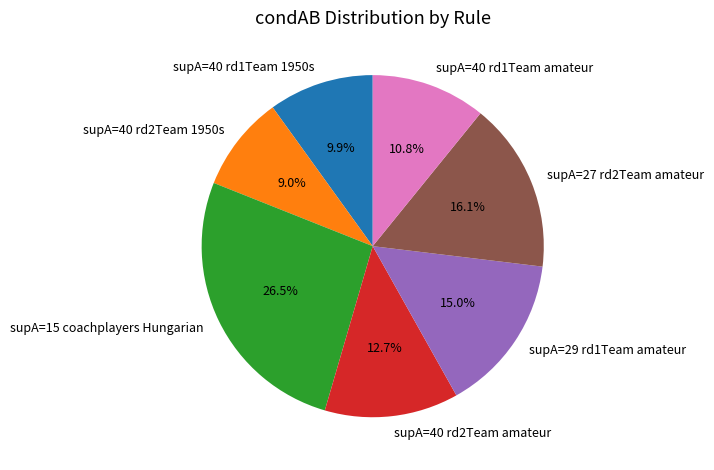

How many segments does this pie chart have?

7